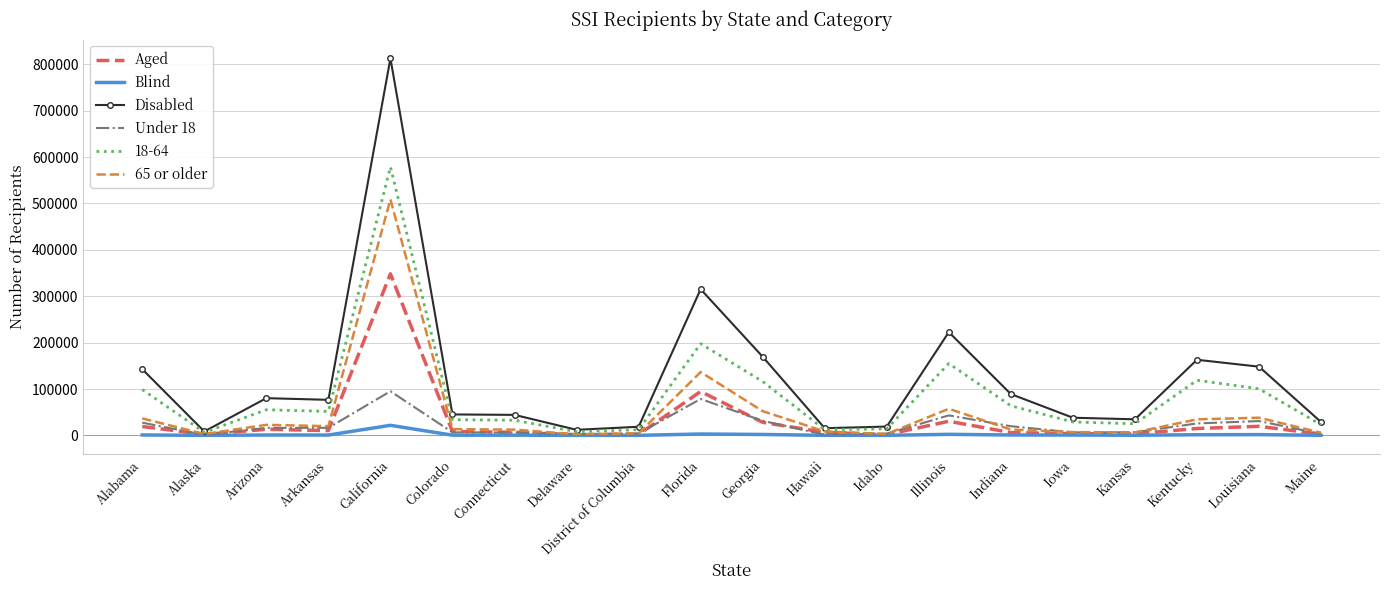

What is the average value of the Under 18 series?

21411